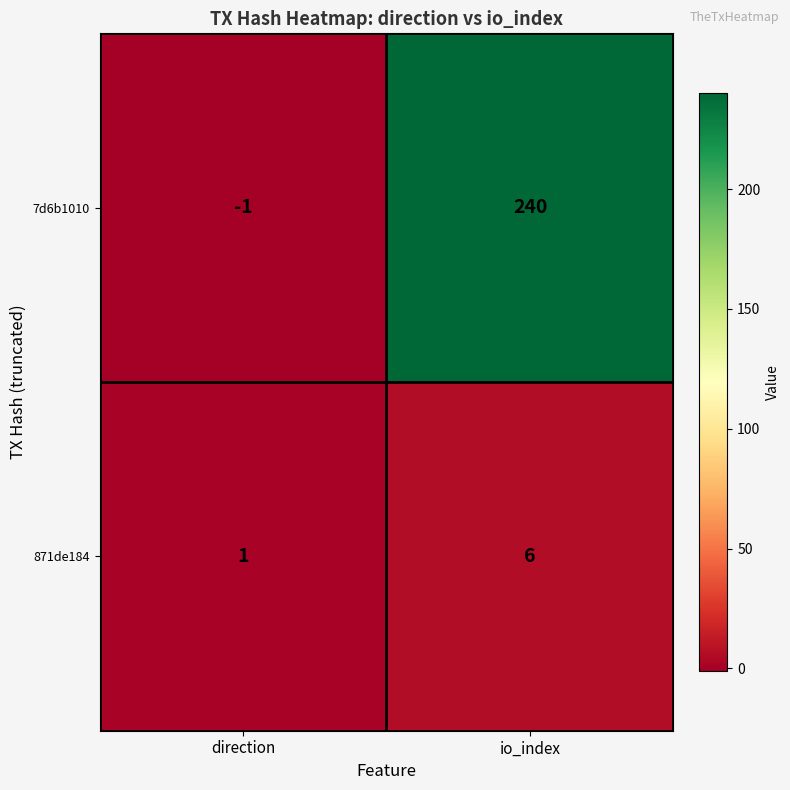

Which series changed the most between direction and io_index?

7d6b1010